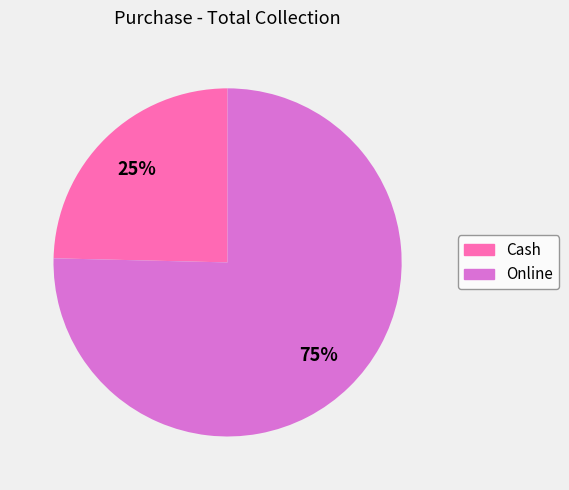

Do Online and Cash together represent more than half of the pie?

Yes